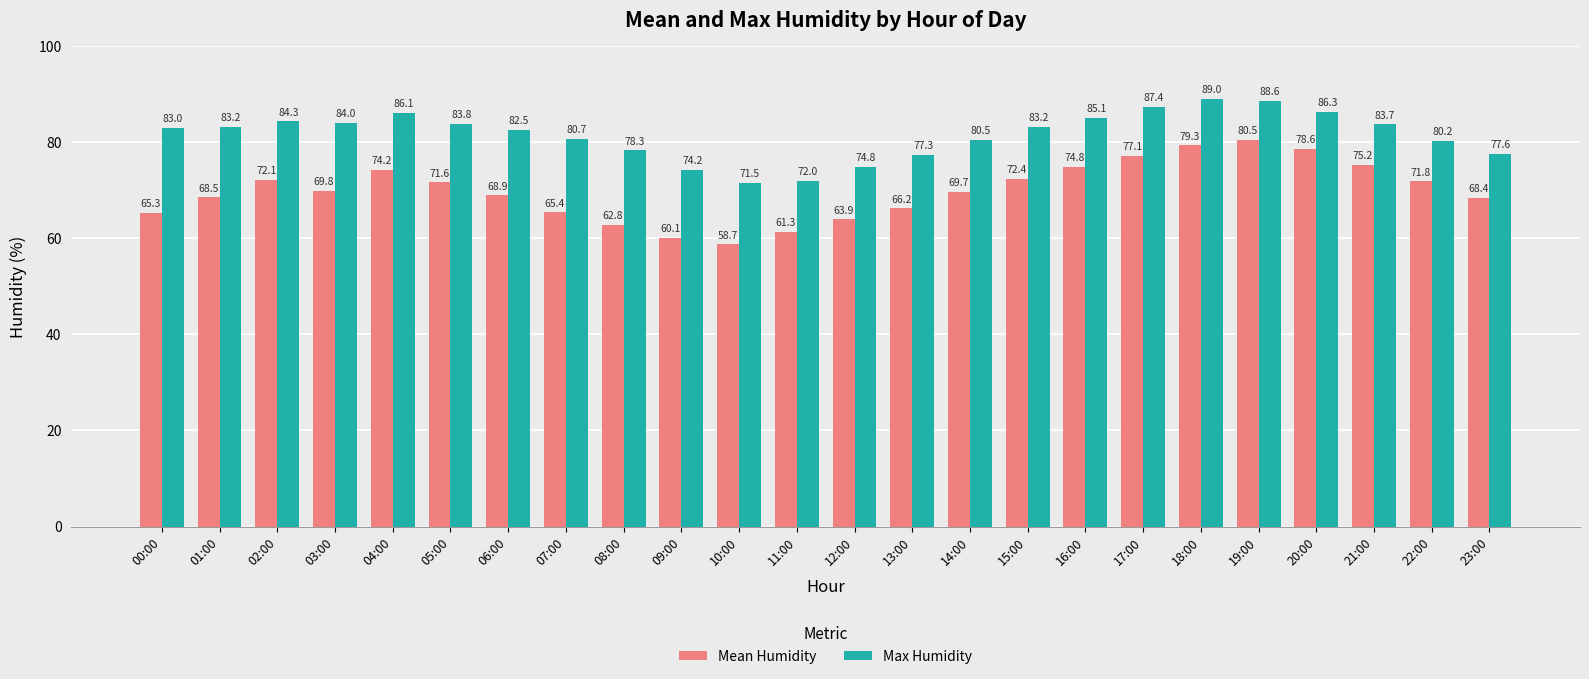

The Max Humidity series shows 130.9 at 07:00. True or false?

False